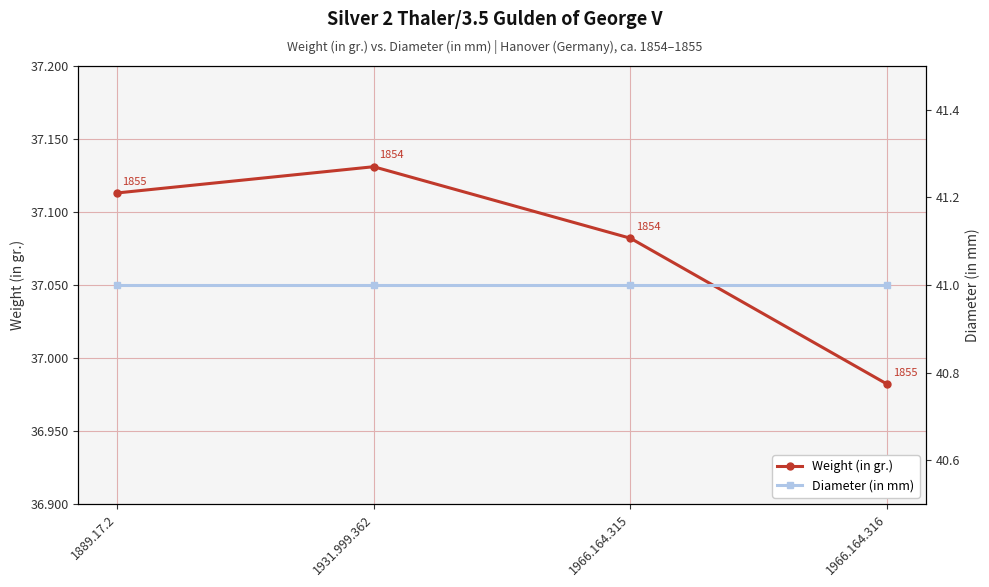

Does the chart have visible grid lines?

Yes